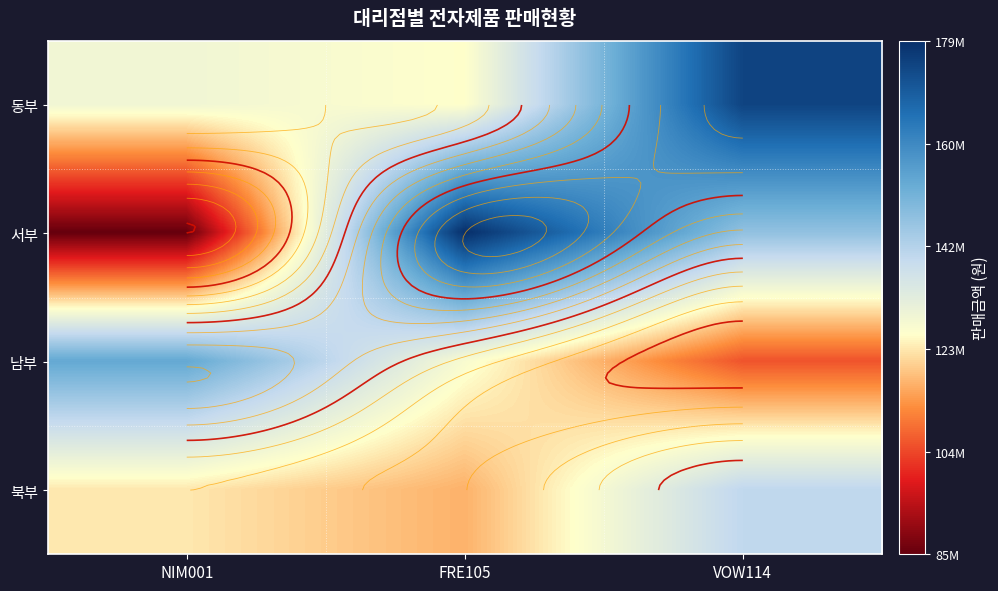

What is the total value across all series at NIM001?

490350000